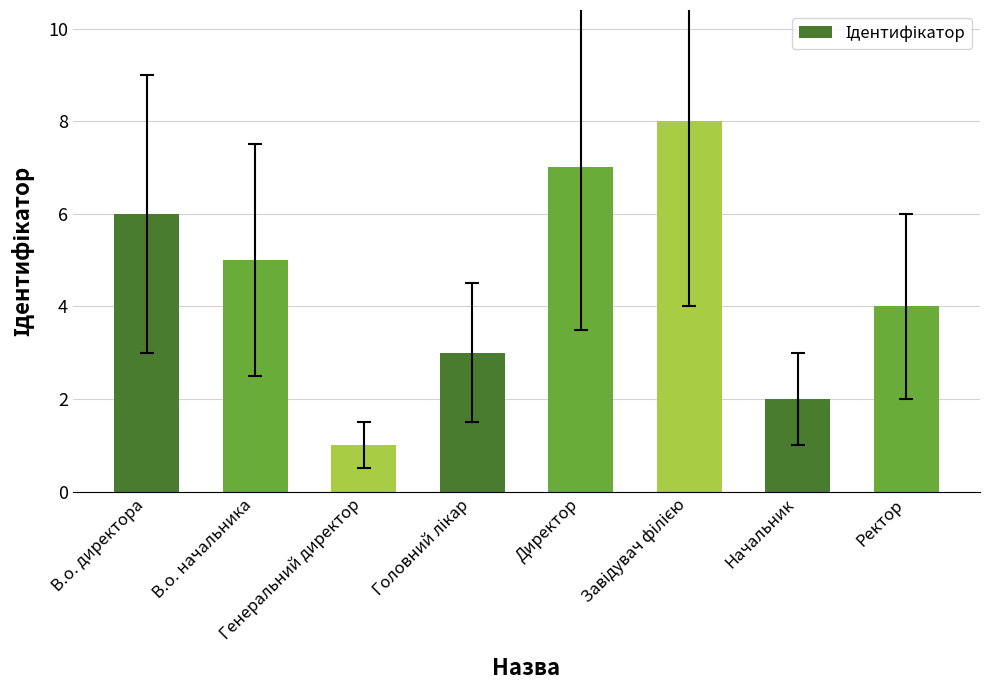

Where does the data first go above 5?

В.о. директора